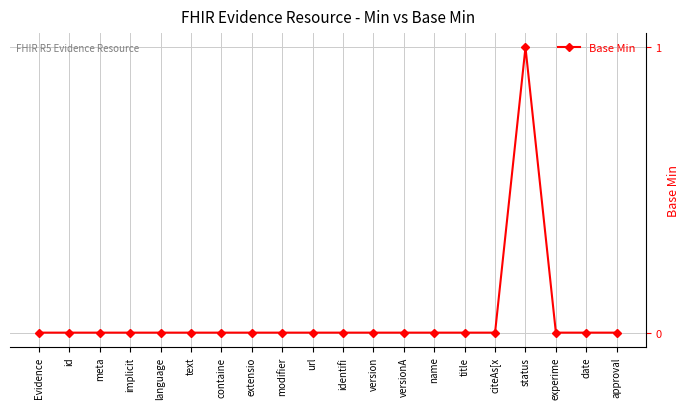

True or false: there are more than 0 points higher than both neighbors.

True